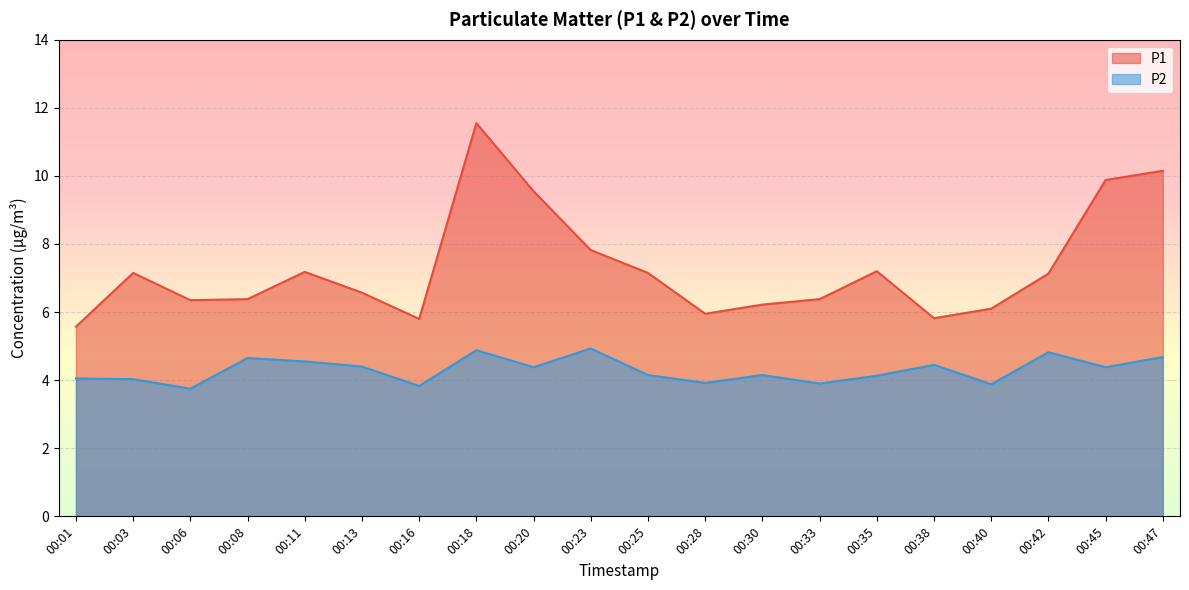

Does the chart display data point markers on the line(s)?

No